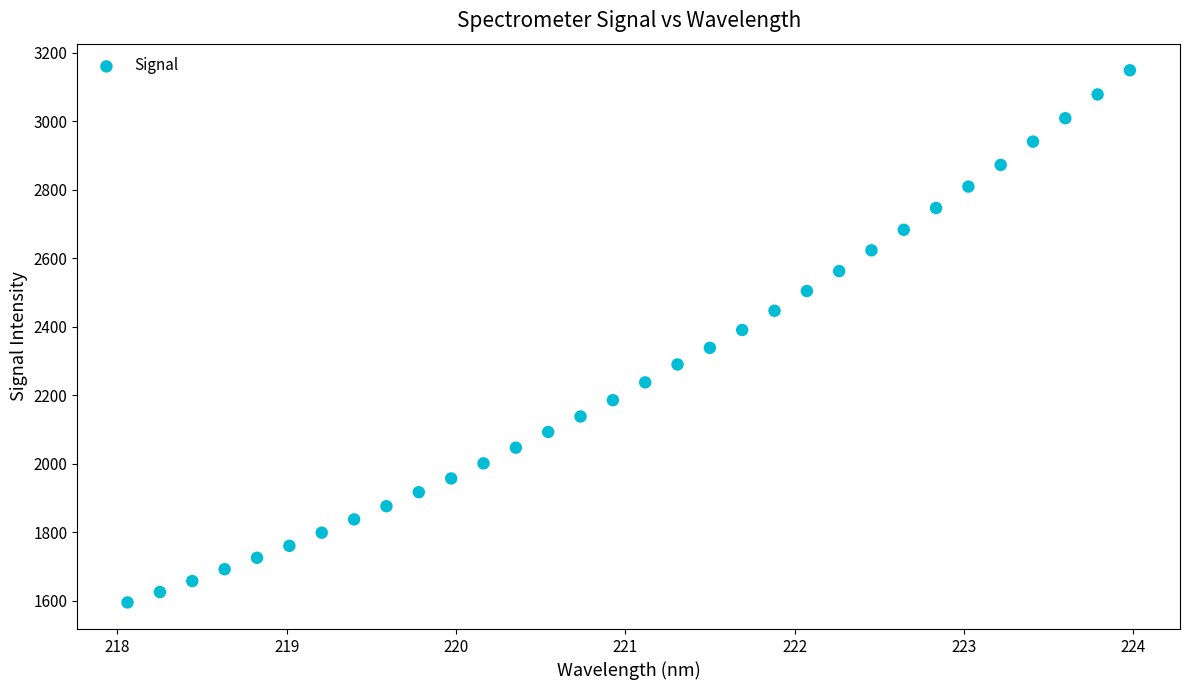

What is the range of Y values (max minus min)?

1552.8